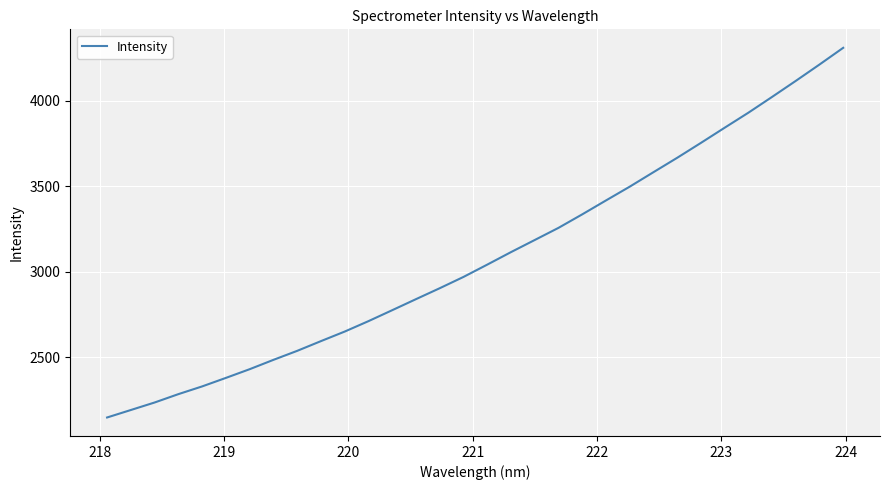

What is the difference between the maximum and second lowest values?

2119.3